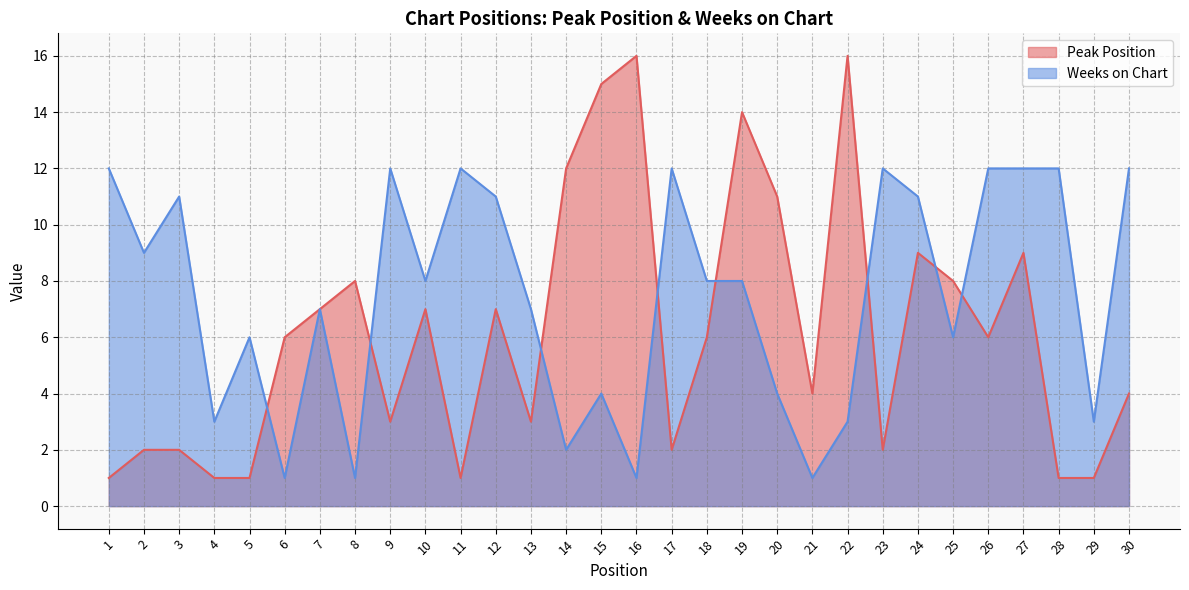

At which label is Peak Position closest to 8?

8